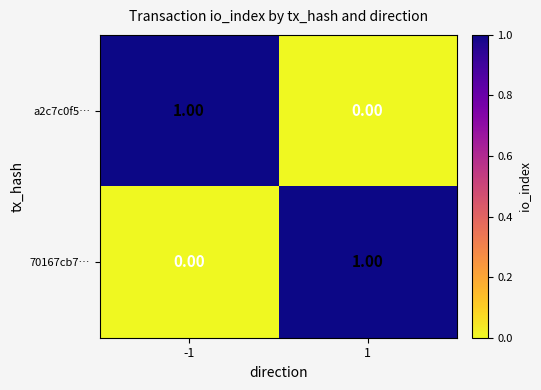

Rank the series at 1 from highest to lowest value.

70167cb7…, a2c7c0f5…